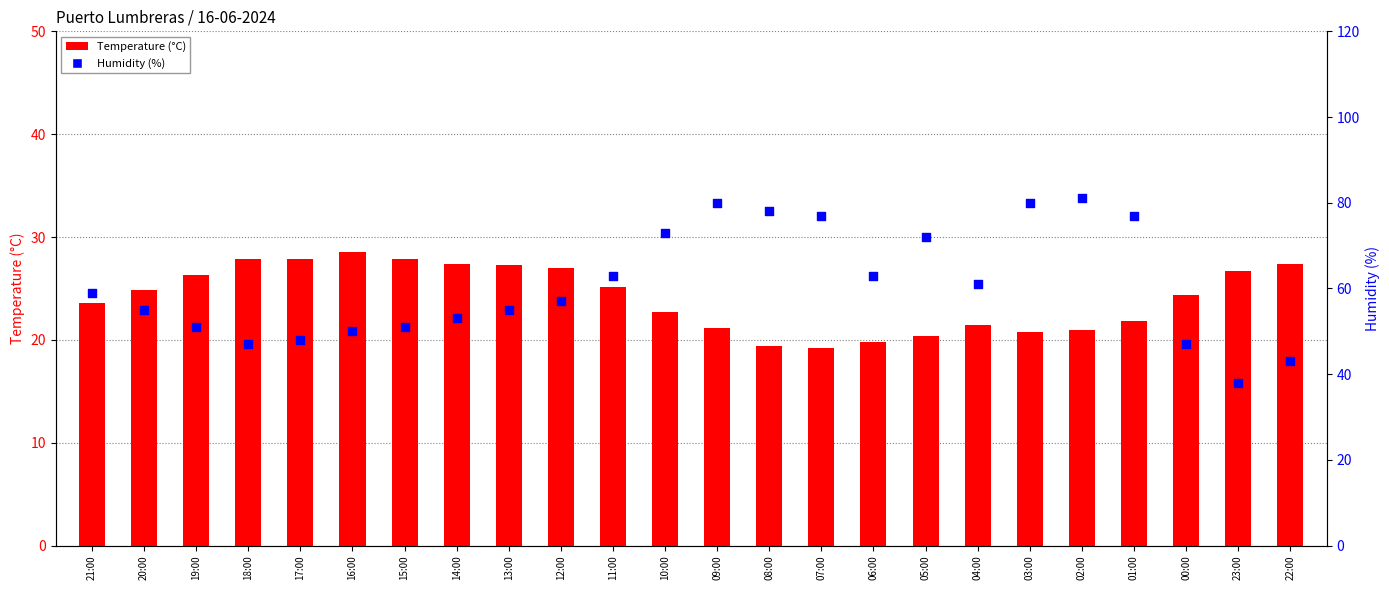

What are all the series names shown in the legend?

Temperature (°C), Humidity (%)